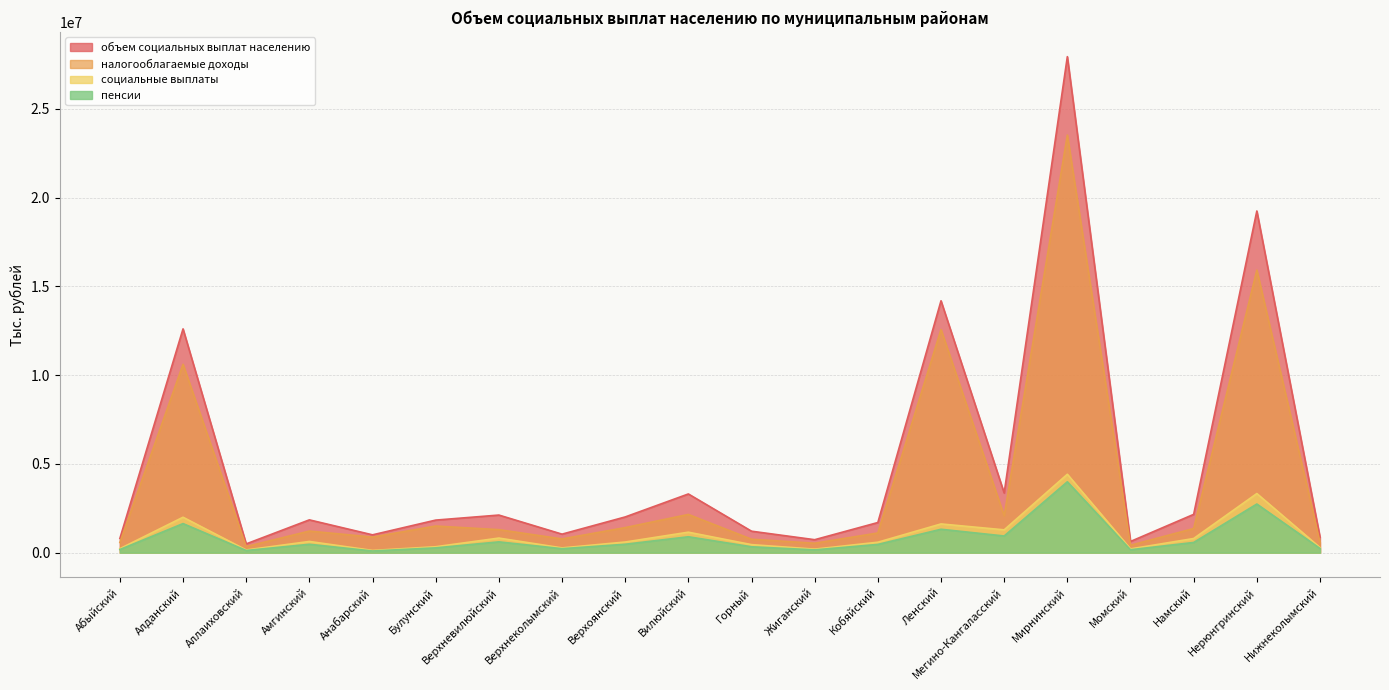

At which label is социальные выплаты closest to 2270817?

Алданский